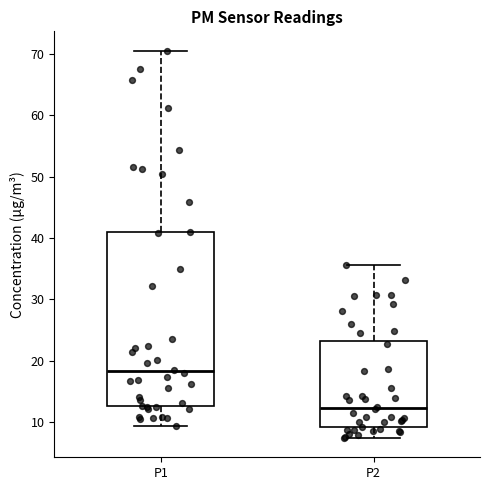

Reading left to right, transcribe this box plot: for each box, give where its median line is, the range the box spans, and where its two whiskers end, as read against the y-axis. The values are not printed on the chart, so give them approximately, as read against the axis.

P1: median 18, box 13 to 41, whiskers 9 to 71
P2: median 12, box 9 to 23, whiskers 7 to 36